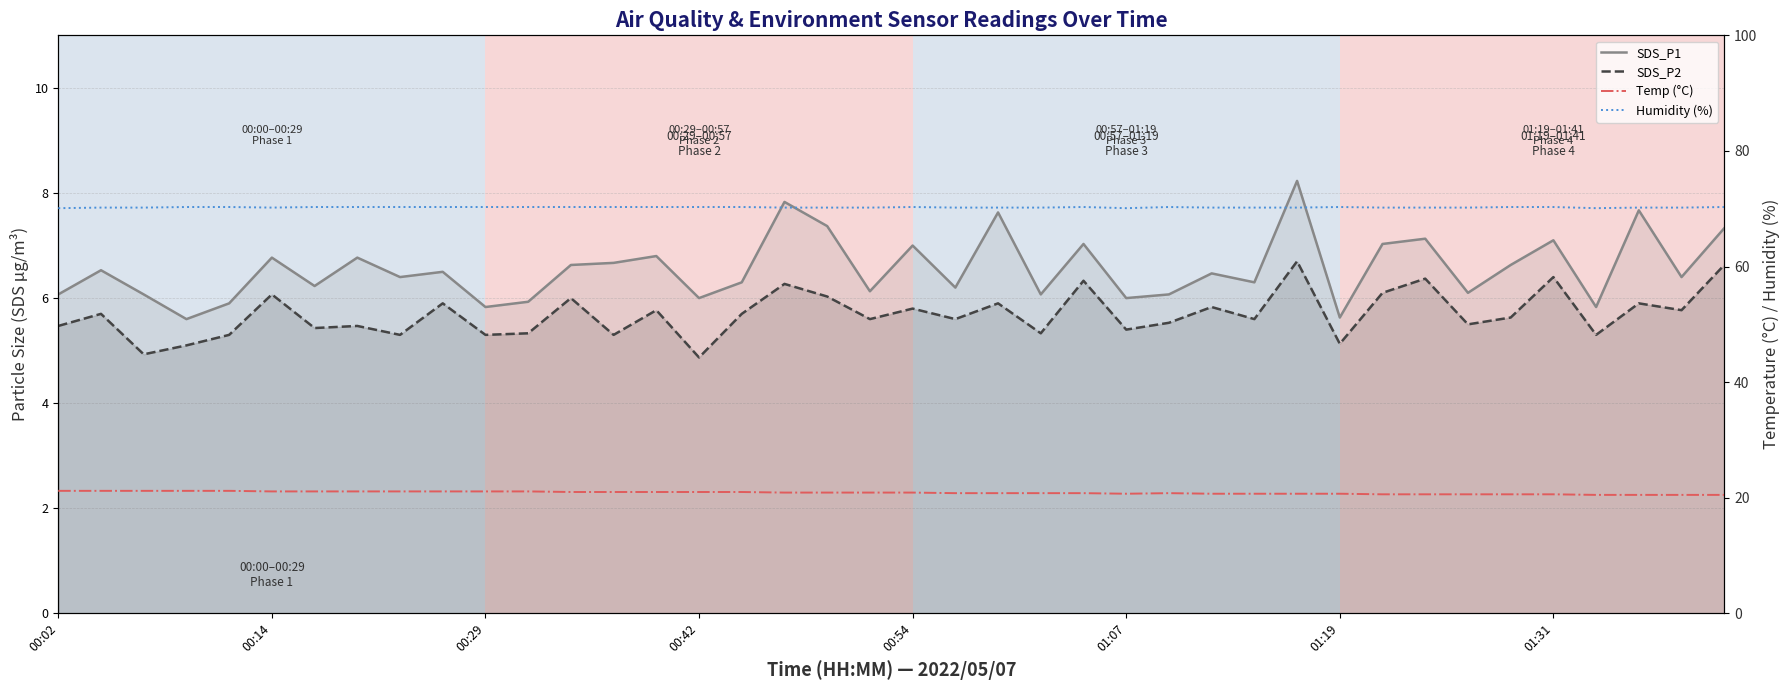

Which category has the highest value across all series?

00:42